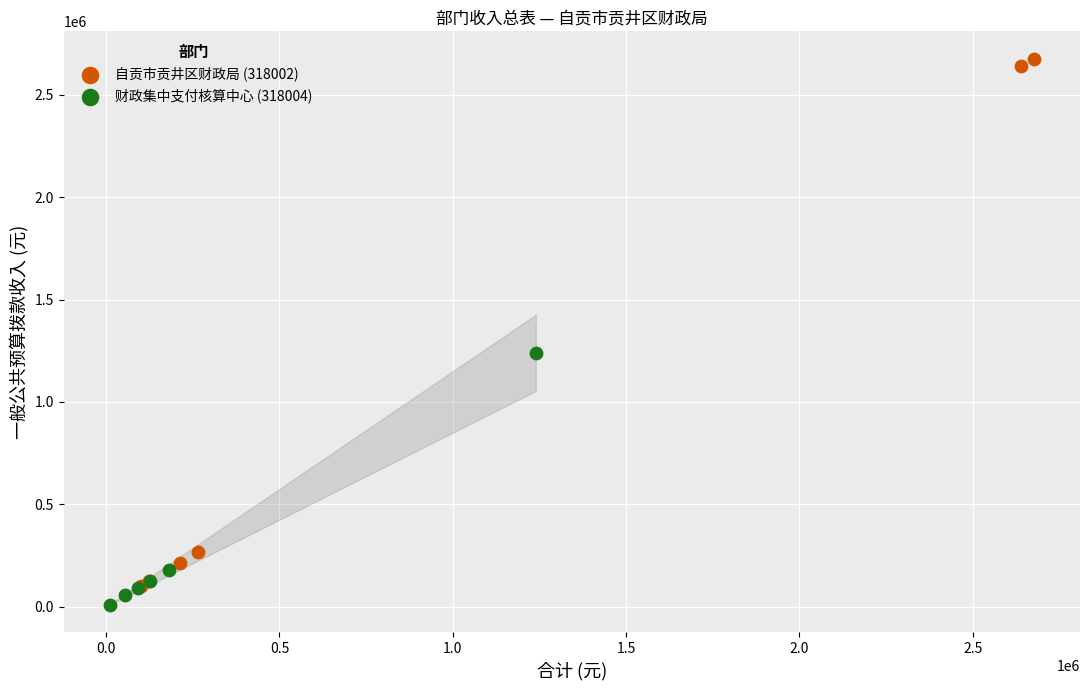

Which series reaches the maximum Y coordinate?

自贡市贡井区财政局 (318002)